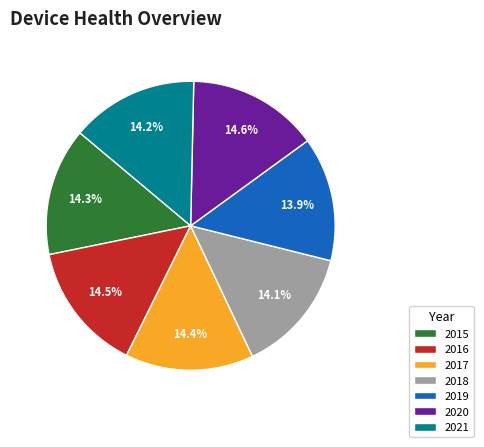

Approximately how many times larger is the value at 2016 compared to 2015?

1.0